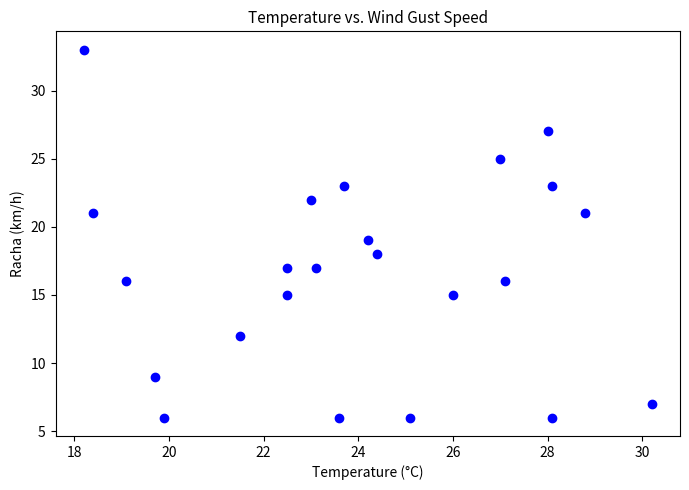

What is the range of Y values (max minus min)?

27